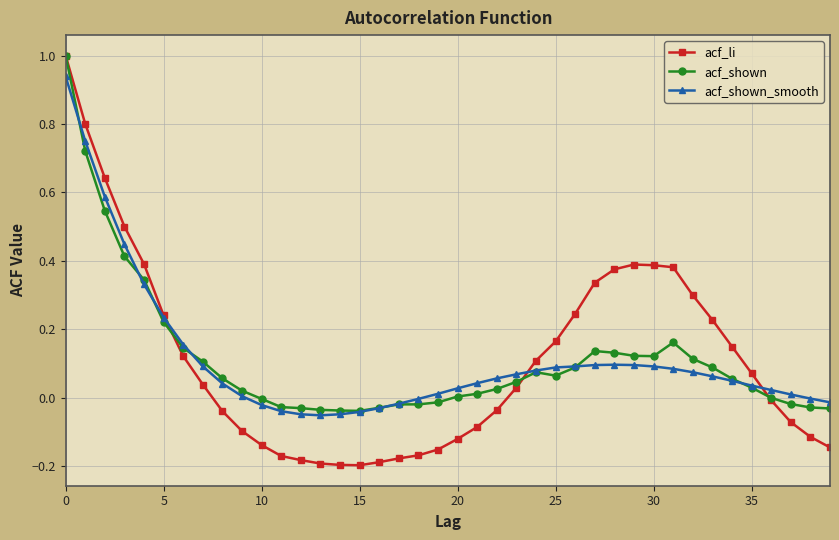

Which series has the largest range (max minus min)?

acf_li